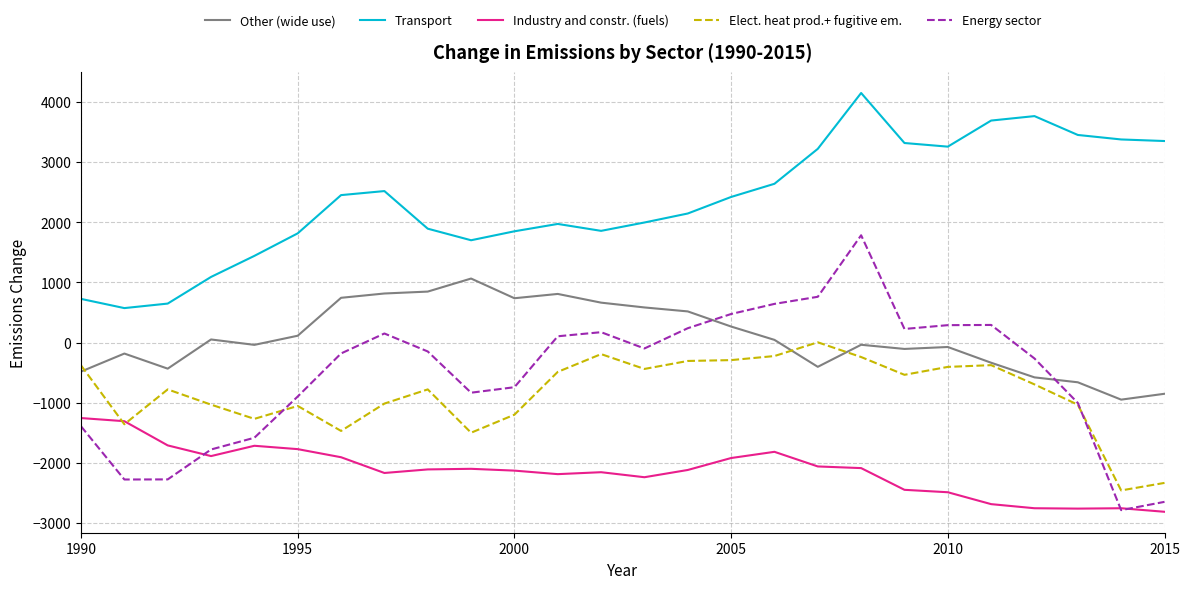

How many values in the Other (wide use) series exceed 44?

13